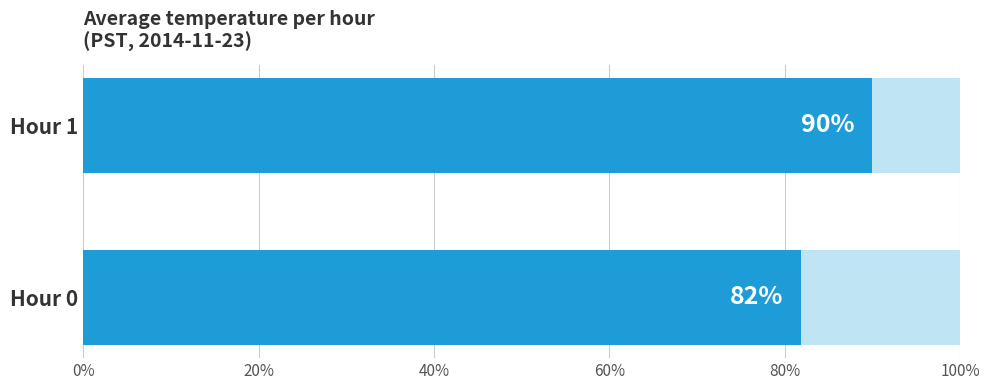

List the labels in order of Remainder value, largest first.

Hour 0, Hour 1